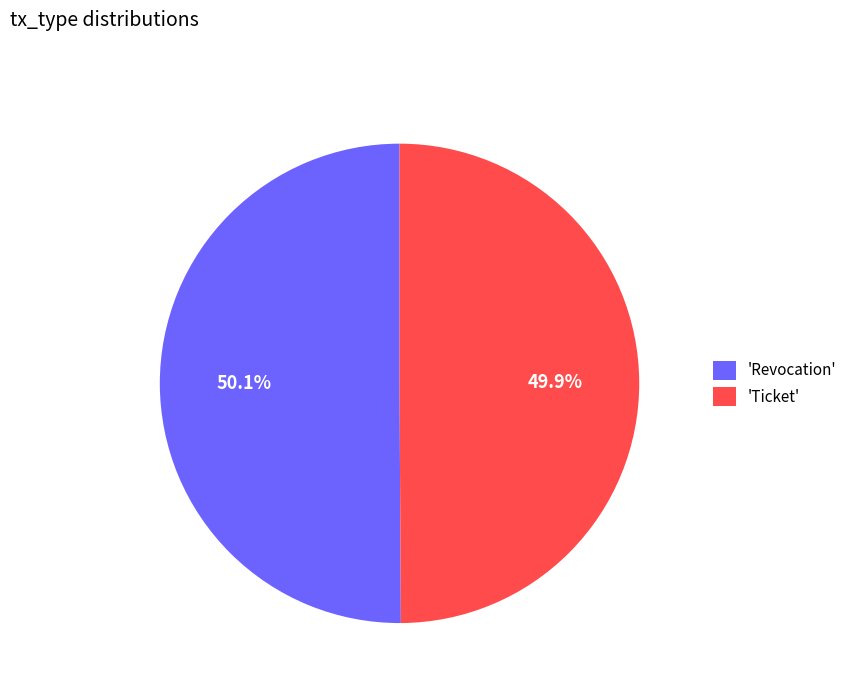

Is there a majority slice in this chart?

Yes